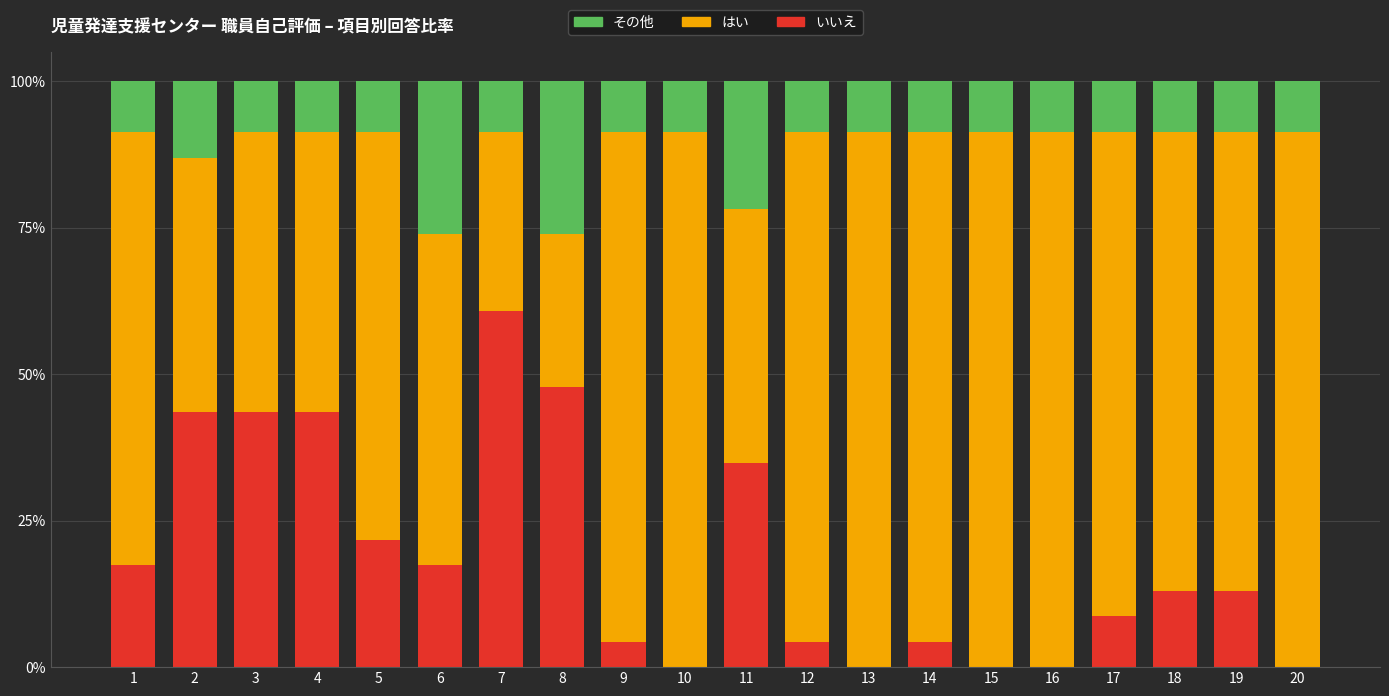

At 5, list the series in order from largest to smallest.

はい, いいえ, その他